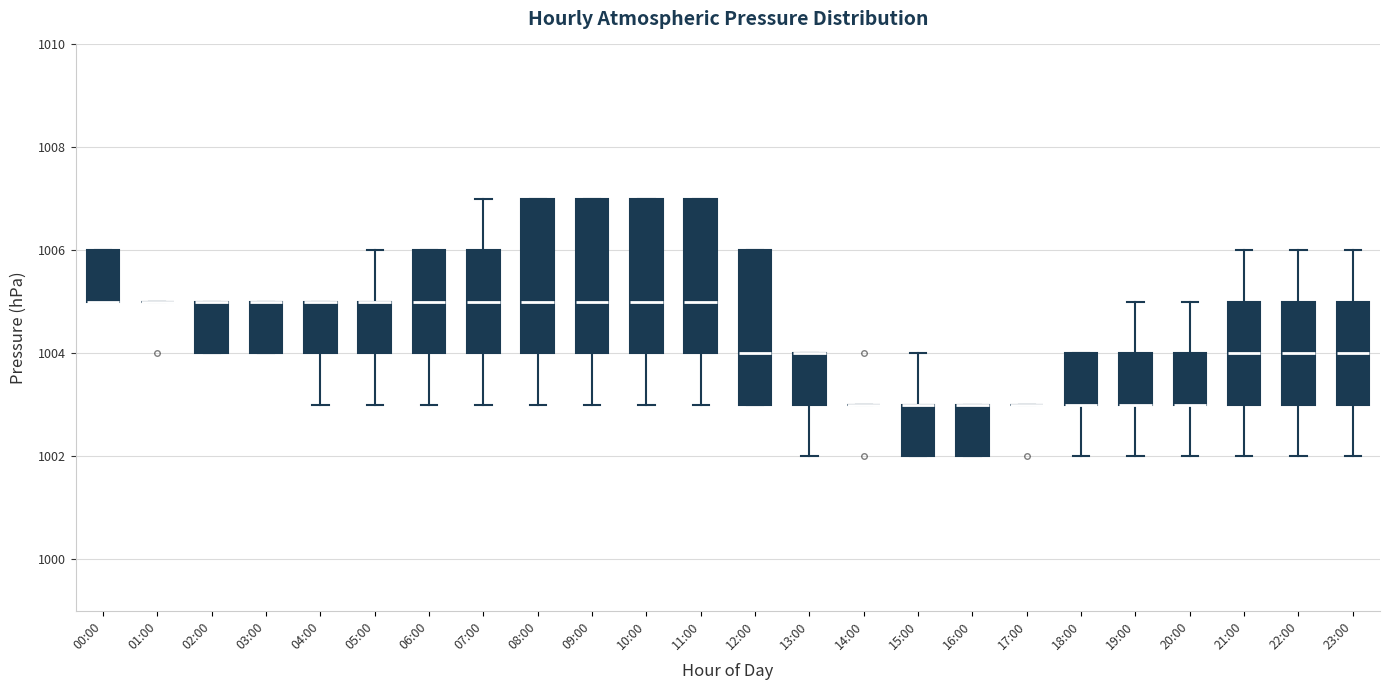

Reading left to right, read every box against the y-axis: the position of its median line, the range the box covers, and the ends of its whiskers. The values are not printed on the chart, so give them approximately, as read against the axis.

00:00: median 1005 (drawn on the box's lower edge), box 1005 to 1006, whiskers 1005 to 1006
01:00: box collapsed to a line at 1005, whiskers 1005 to 1005
02:00: median 1005 (drawn on the box's upper edge), box 1004 to 1005, whiskers 1004 to 1005
03:00: median 1005 (drawn on the box's upper edge), box 1004 to 1005, whiskers 1004 to 1005
04:00: median 1005 (drawn on the box's upper edge), box 1004 to 1005, whiskers 1003 to 1005
05:00: median 1005 (drawn on the box's upper edge), box 1004 to 1005, whiskers 1003 to 1006
06:00: median 1005, box 1004 to 1006, whiskers 1003 to 1006
07:00: median 1005, box 1004 to 1006, whiskers 1003 to 1007
08:00: median 1005, box 1004 to 1007, whiskers 1003 to 1007
09:00: median 1005, box 1004 to 1007, whiskers 1003 to 1007
10:00: median 1005, box 1004 to 1007, whiskers 1003 to 1007
11:00: median 1005, box 1004 to 1007, whiskers 1003 to 1007
12:00: median 1004, box 1003 to 1006, whiskers 1003 to 1006
13:00: median 1004 (drawn on the box's upper edge), box 1003 to 1004, whiskers 1002 to 1004
14:00: box collapsed to a line at 1003, whiskers 1003 to 1003
15:00: median 1003 (drawn on the box's upper edge), box 1002 to 1003, whiskers 1002 to 1004
16:00: median 1003 (drawn on the box's upper edge), box 1002 to 1003, whiskers 1002 to 1003
17:00: box collapsed to a line at 1003, whiskers 1003 to 1003
18:00: median 1003 (drawn on the box's lower edge), box 1003 to 1004, whiskers 1002 to 1004
19:00: median 1003 (drawn on the box's lower edge), box 1003 to 1004, whiskers 1002 to 1005
20:00: median 1003 (drawn on the box's lower edge), box 1003 to 1004, whiskers 1002 to 1005
21:00: median 1004, box 1003 to 1005, whiskers 1002 to 1006
22:00: median 1004, box 1003 to 1005, whiskers 1002 to 1006
23:00: median 1004, box 1003 to 1005, whiskers 1002 to 1006